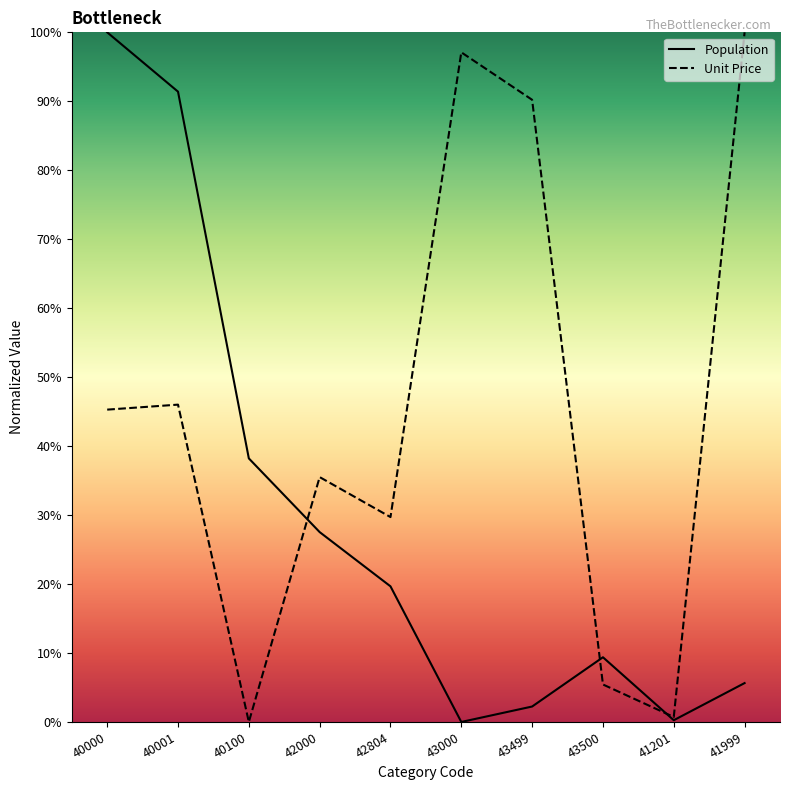

What is the difference between the Unit Price values at 40100 and 40000?

45.3